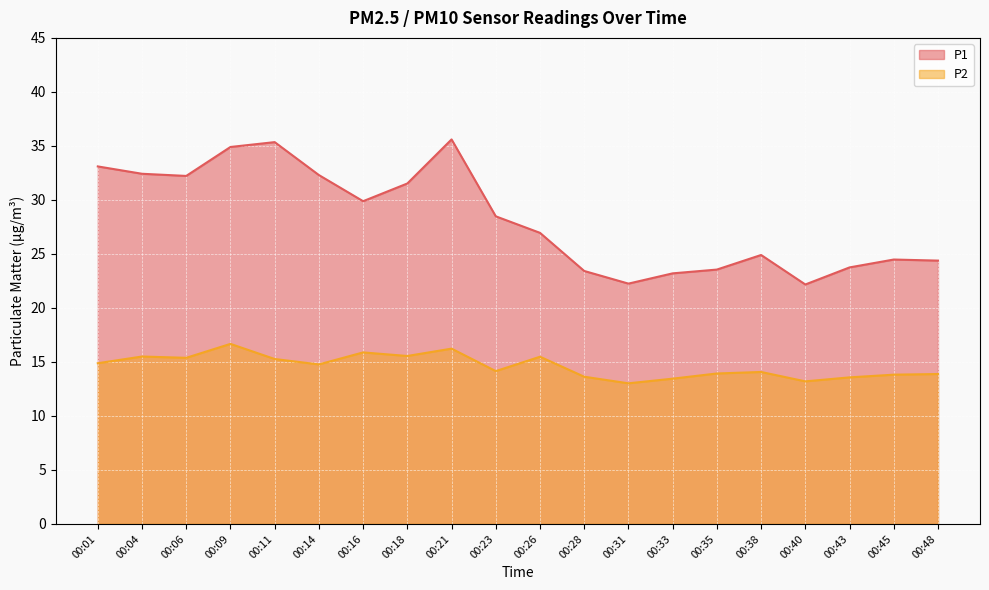

List the series in order of their peak value, lowest first.

P2, P1